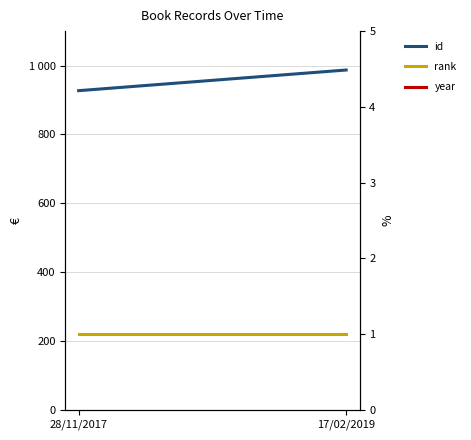

At which category is the sum across all series the highest?

17/02/2019